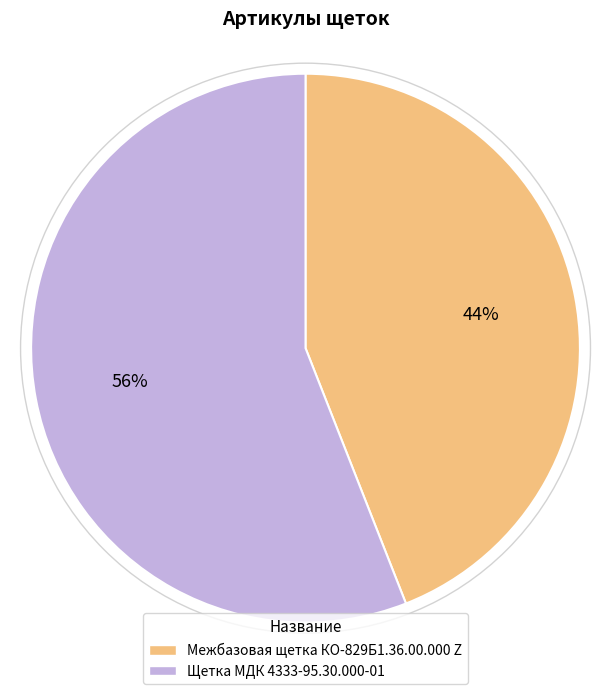

To the nearest percent, what portion does Межбазовая щетка КО-829Б1.36.00.000 Z represent?

44%